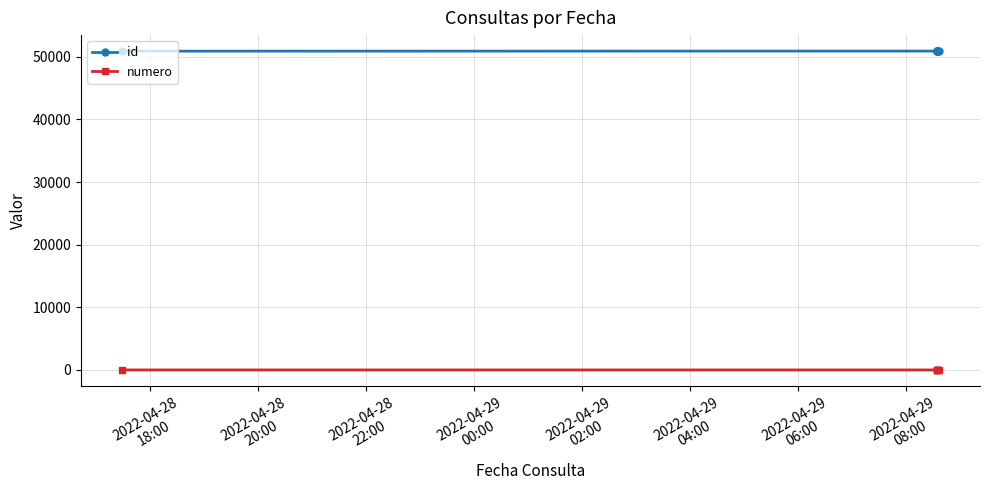

What is the average value of the id series?

50919